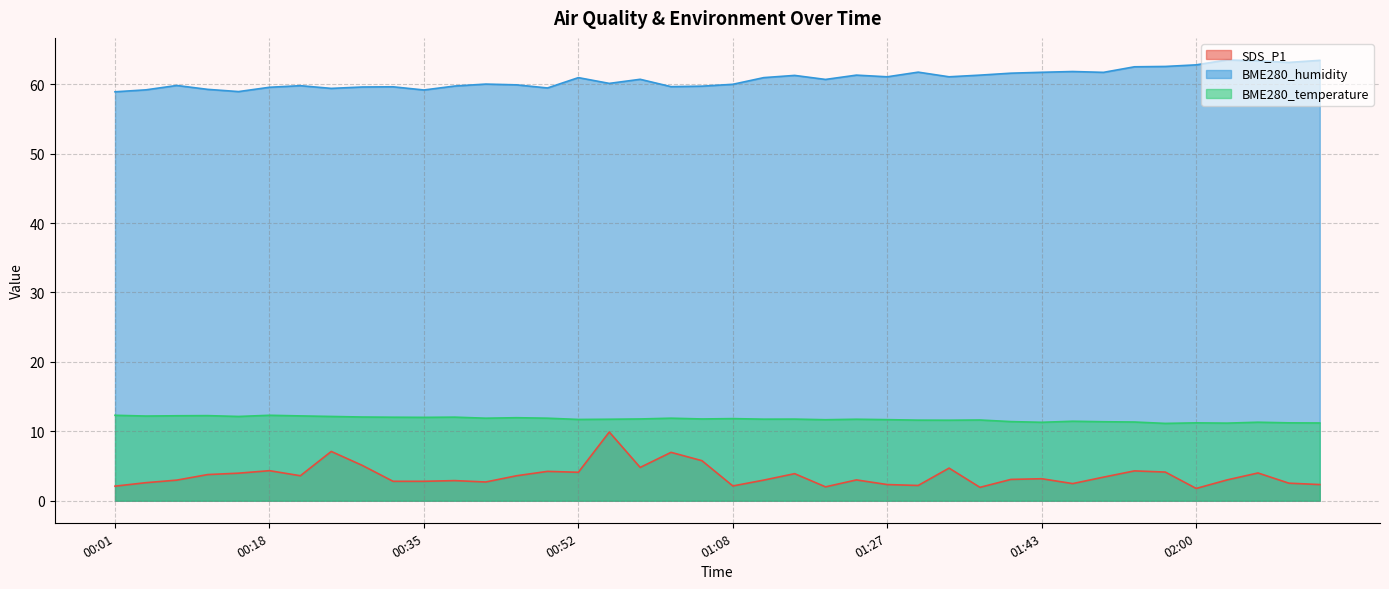

What is the label of the 37th point from the right?

00:11